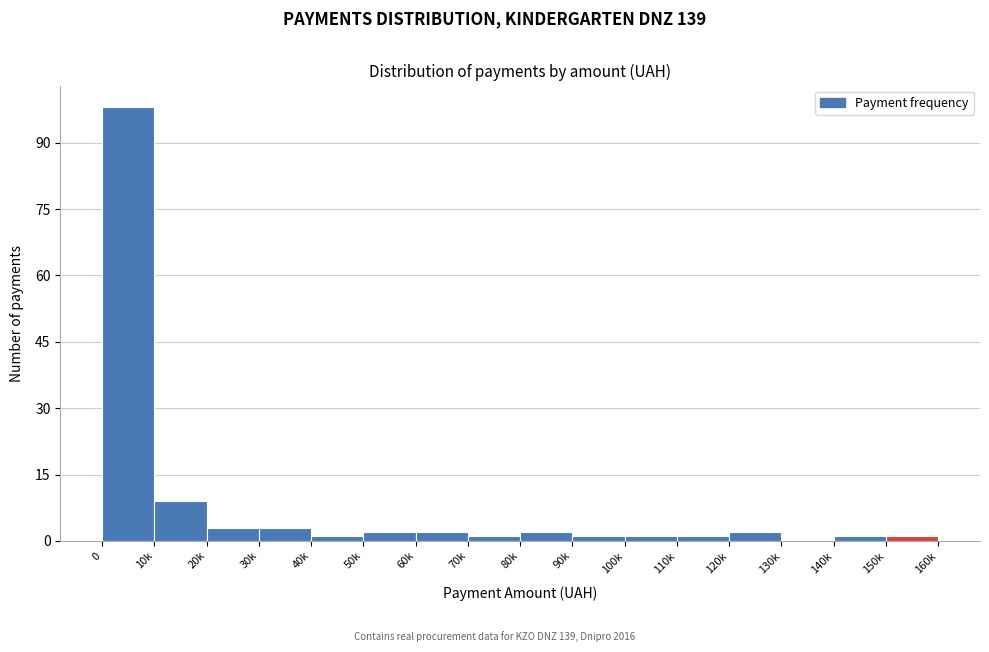

Reading left to right, what are all the values shown in this chart?

0=98	10k=9	20k=3	30k=3	40k=1	50k=2	60k=2	70k=1	80k=2	90k=1	100k=1	110k=1	120k=2	130k=0	140k=1	150k=1